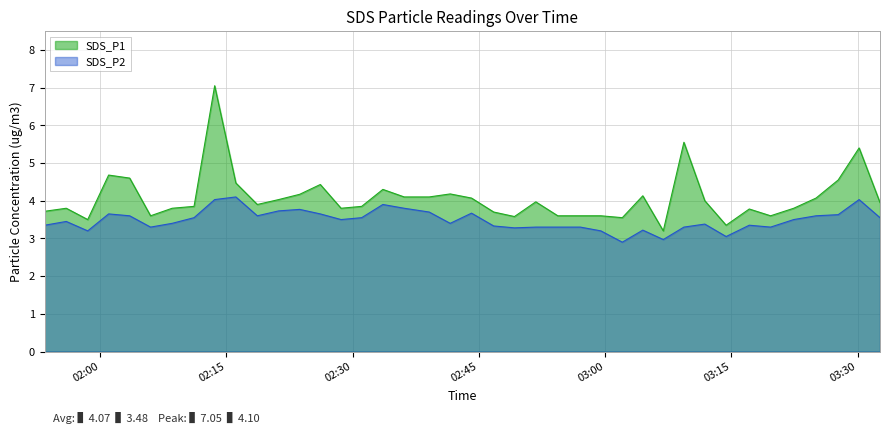

Which series has the largest total across all categories?

SDS_P1